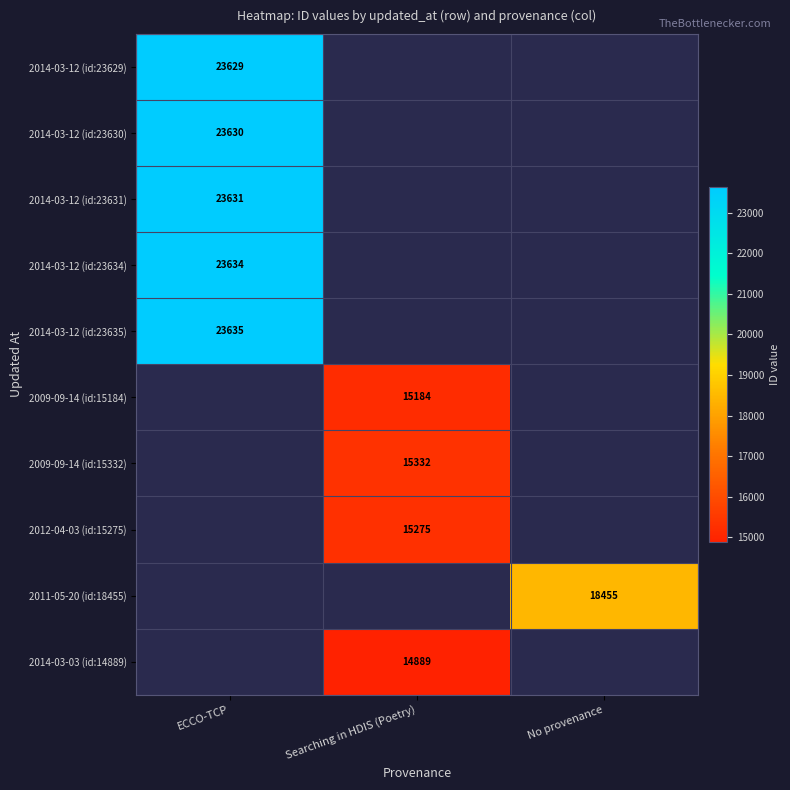

The value of 2014-03-03 (id:14889) at Searching in HDIS (Poetry) is 10281. True or false?

False